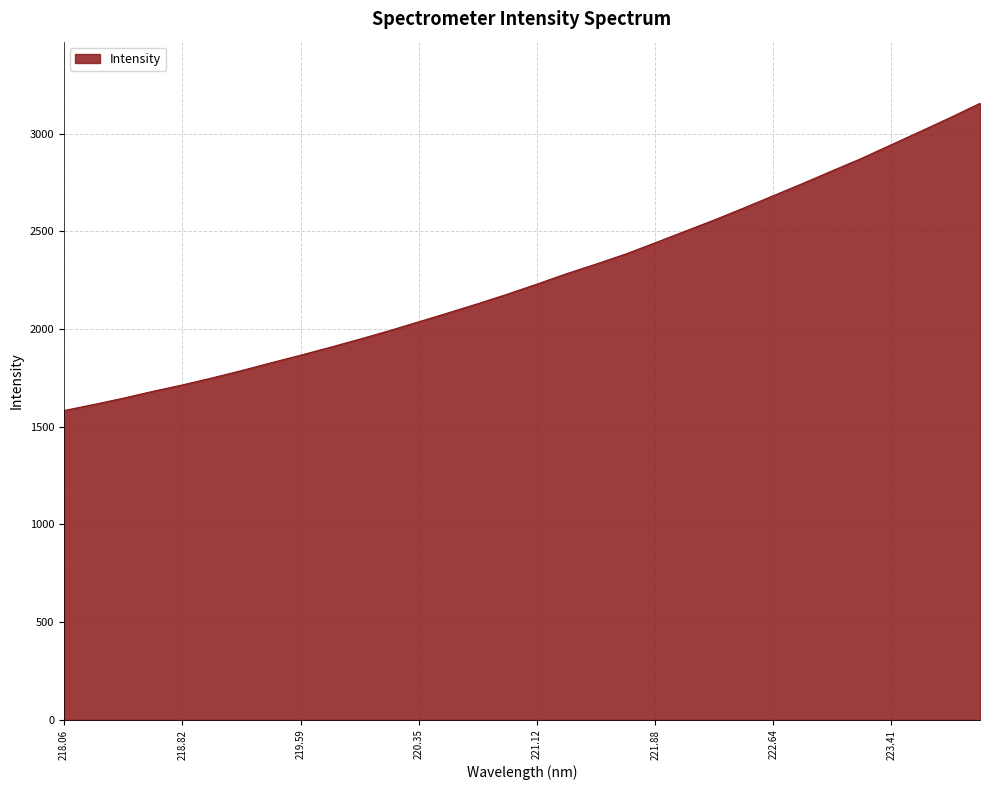

What is the smallest value displayed?

1583.0